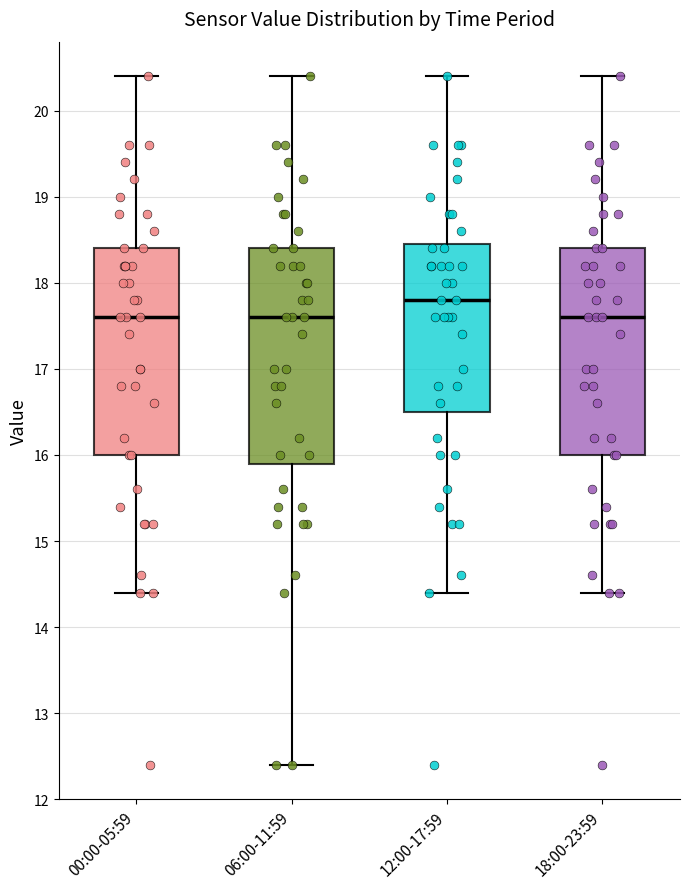

Where does the lower whisker of the box for 00:00-05:59 end on the y-axis? The values are not printed on the chart, so give them approximately, as read against the axis.

14.4